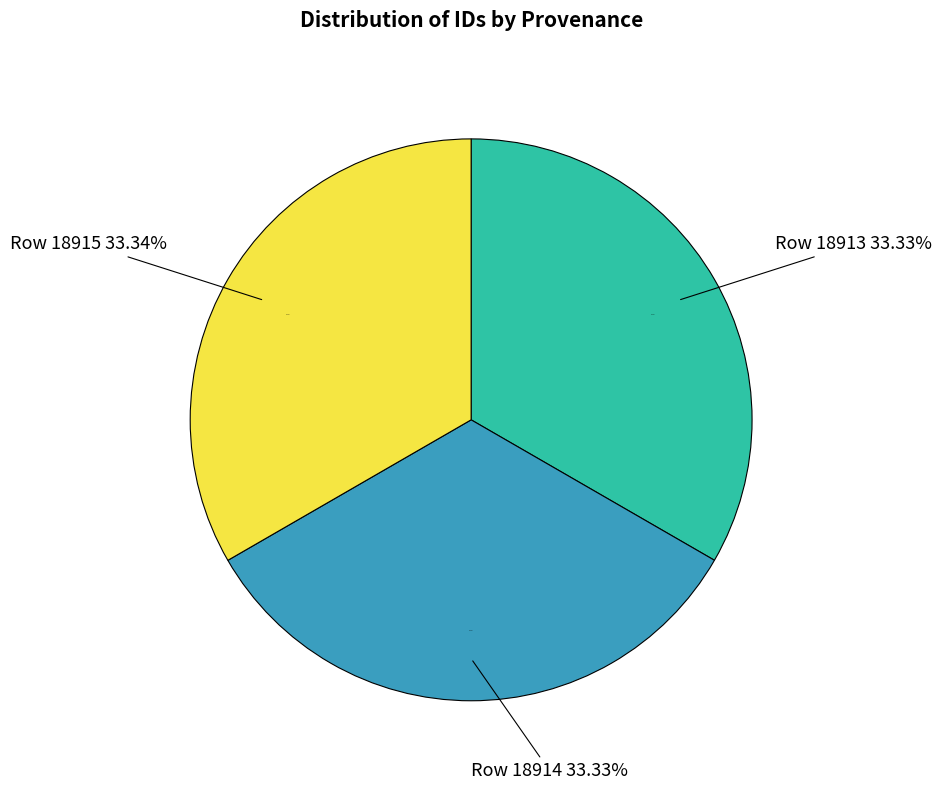

To the nearest percent, what is the combined percentage of Row 18914 and Row 18913?

67%